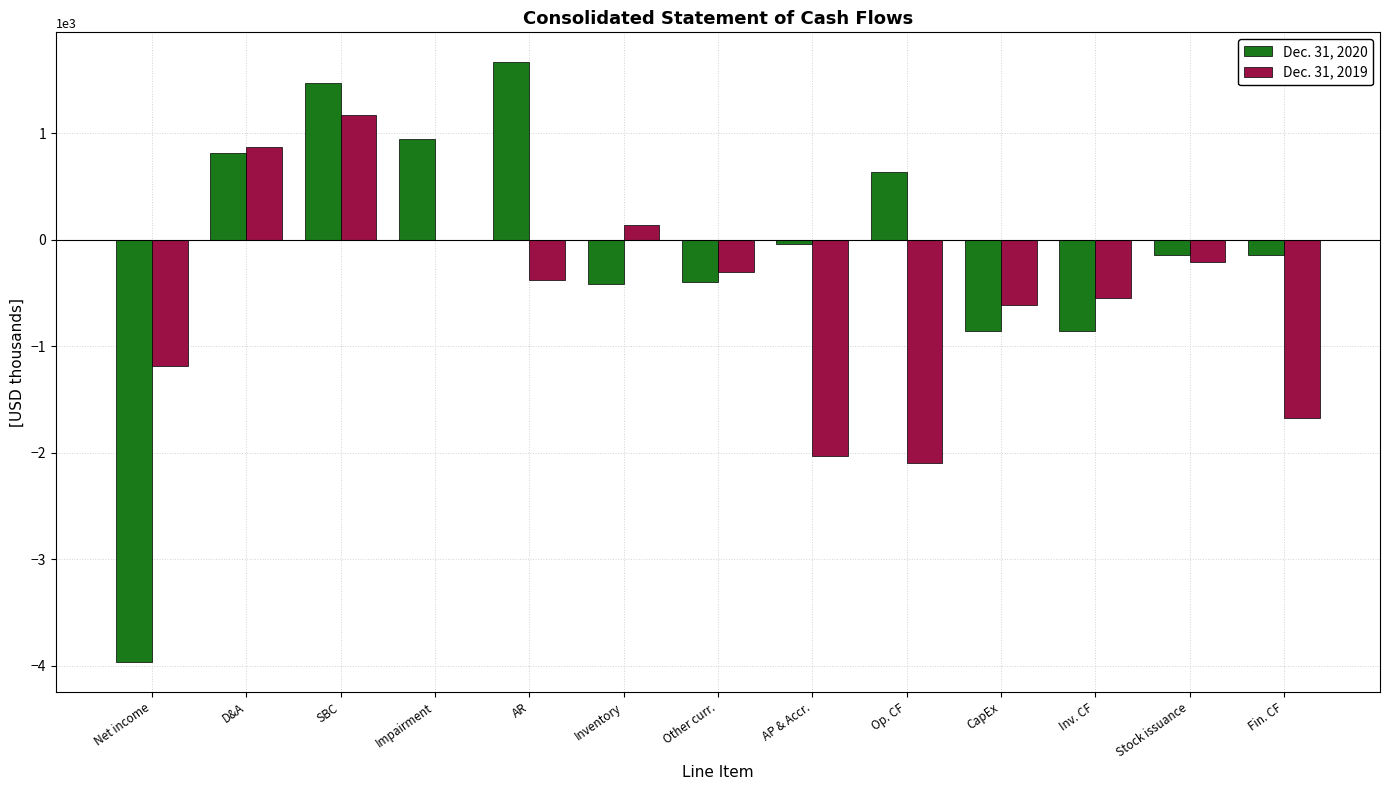

Between AR and Op. CF, which series saw the biggest shift?

Dec. 31, 2019